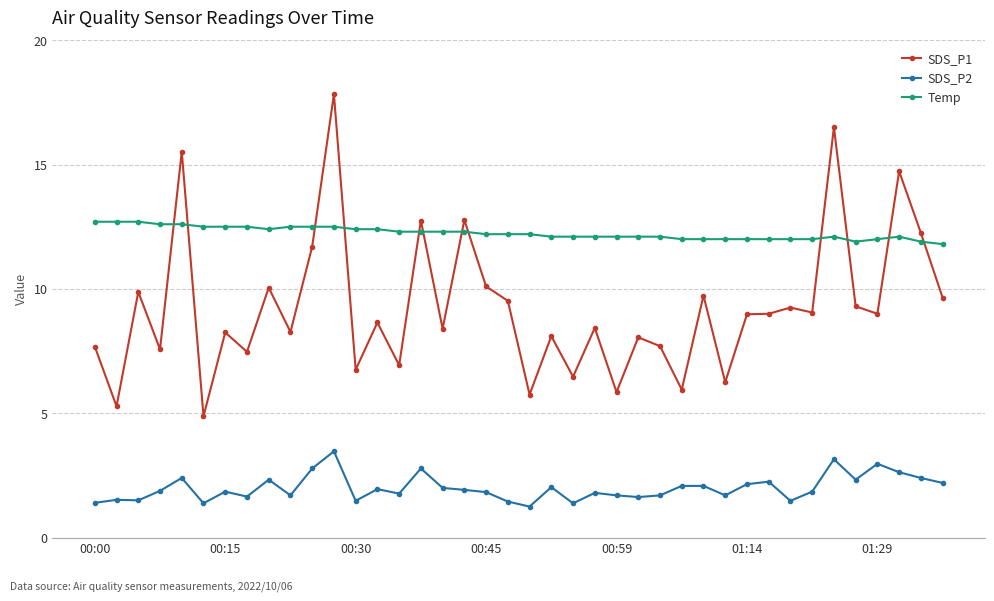

Rank the series by their average value, from highest to lowest.

Temp, SDS_P1, SDS_P2